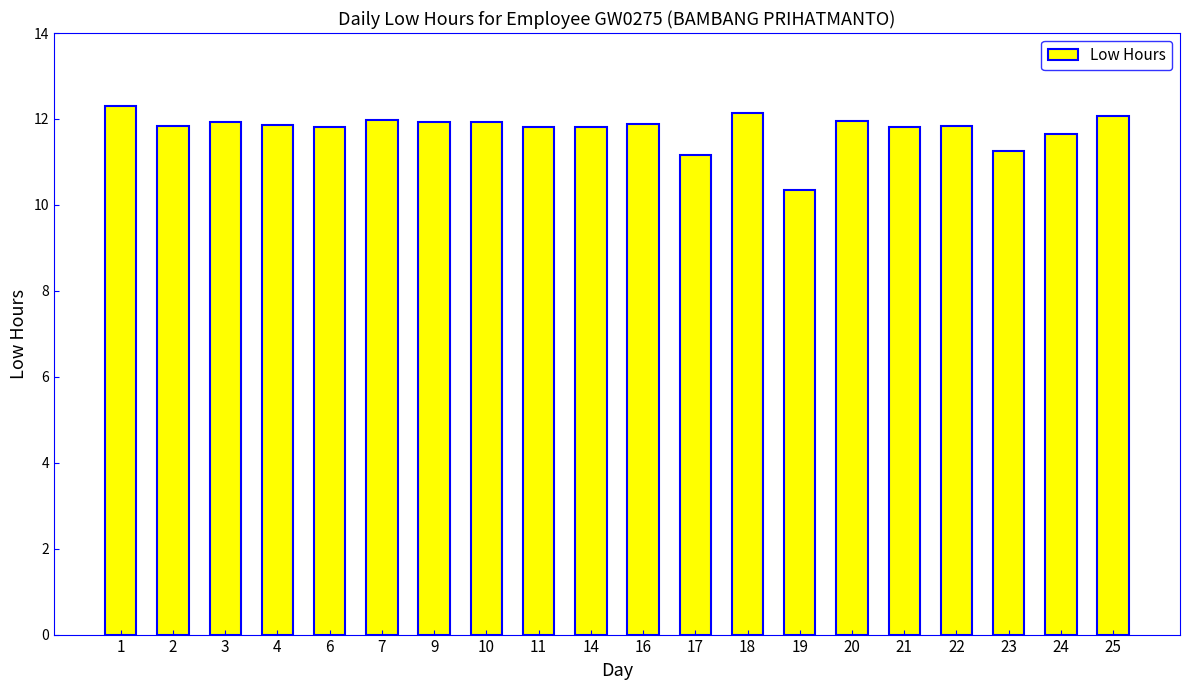

What is the sum of all values?

235.3